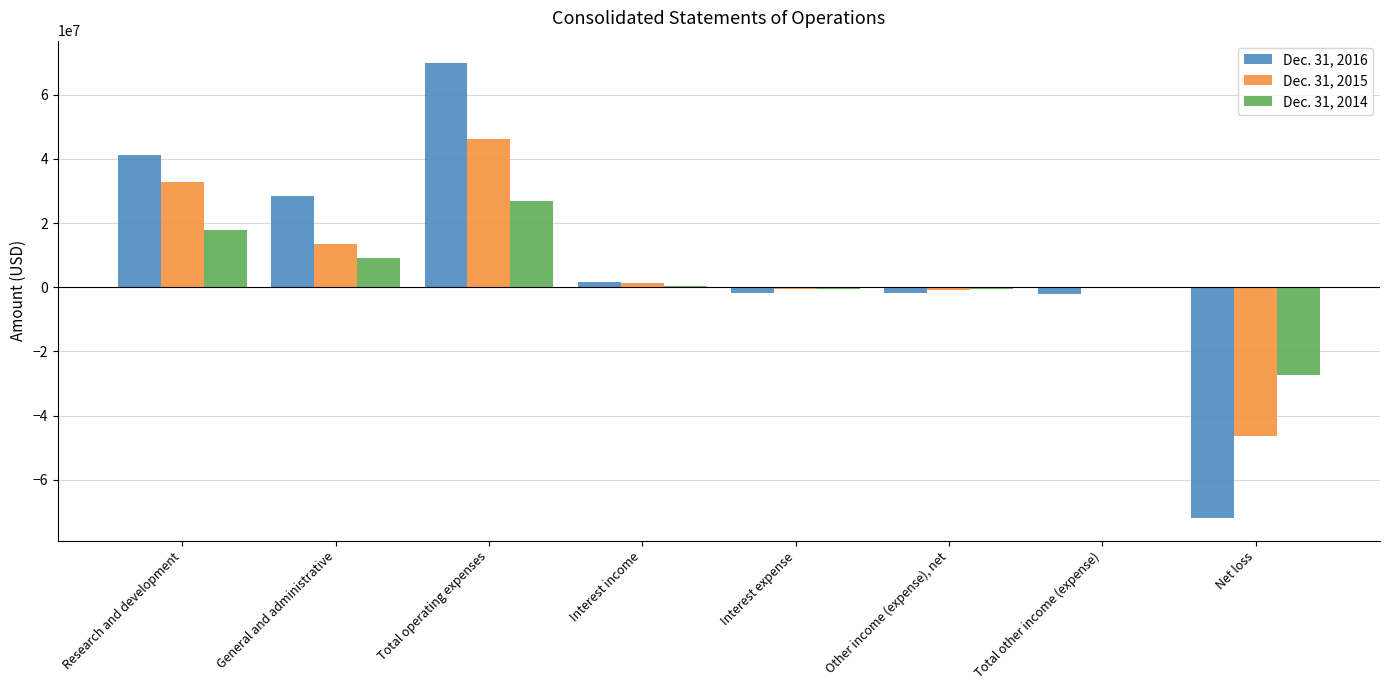

The value of Dec. 31, 2014 at Research and development is 17923348. True or false?

True